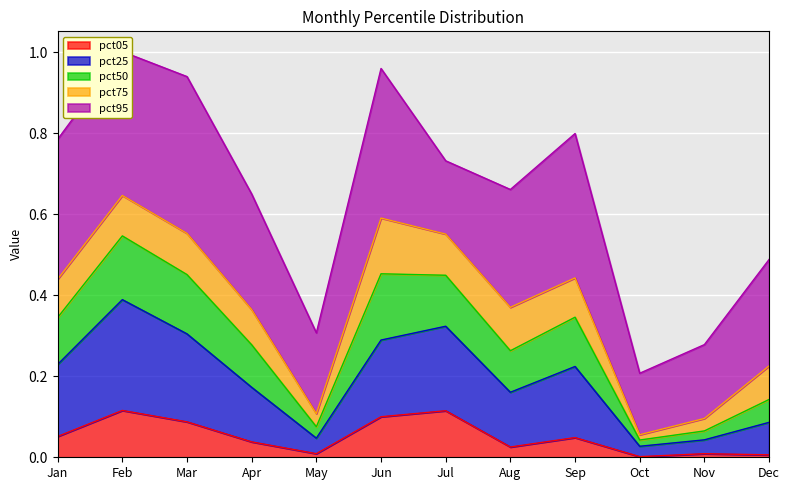

True or false: pct75 and pct50 intersect in this chart.

False